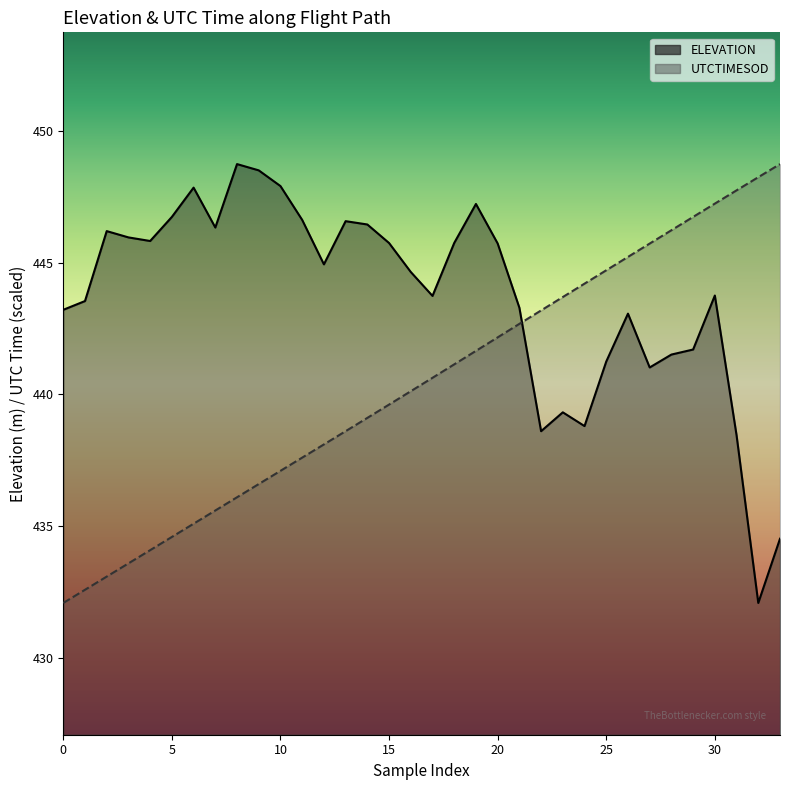

What is the maximum value shown in the chart?

448.7